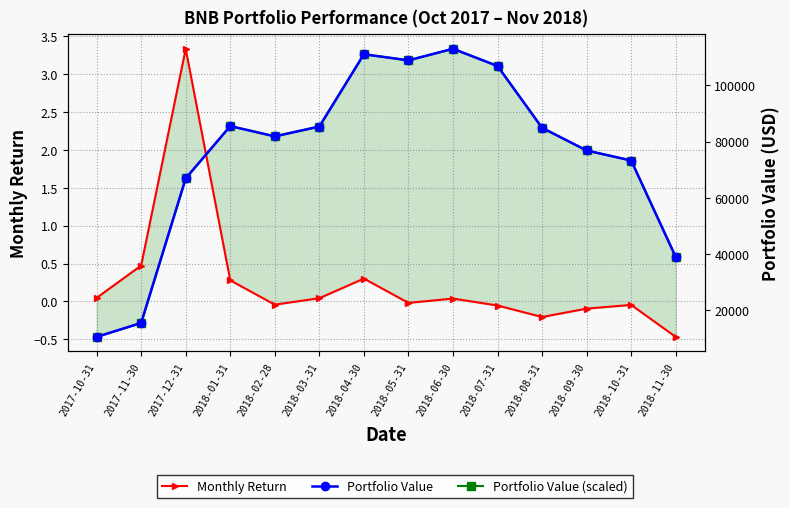

At which label does Portfolio Value (scaled) first exceed 2?

2018-01-31